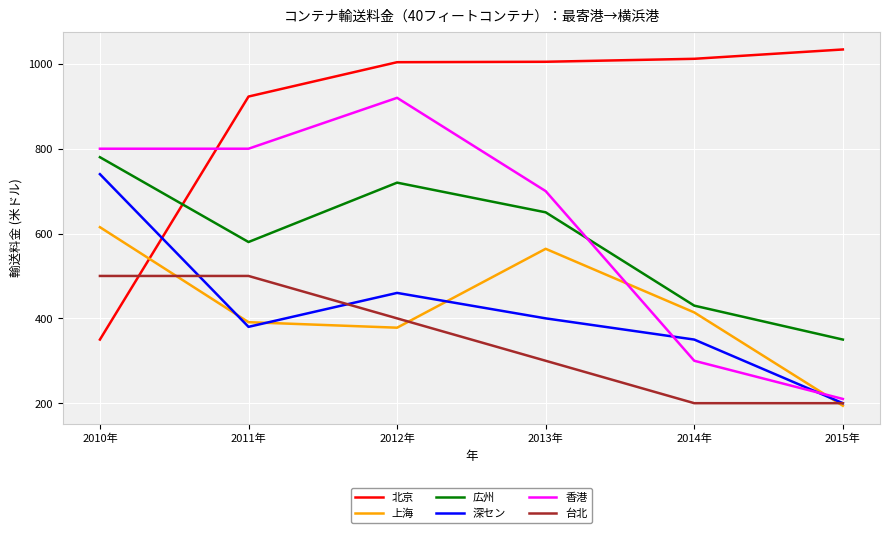

At which category does the chart reach its peak across all series?

2015年